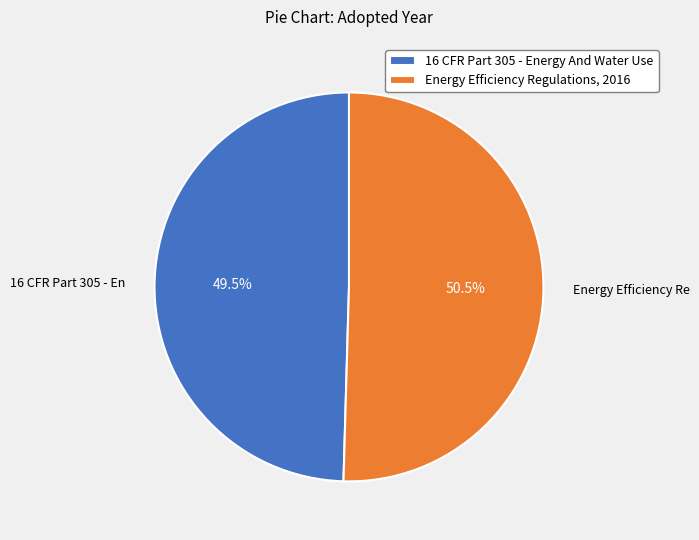

To the nearest percent, what is the average slice percentage?

50%